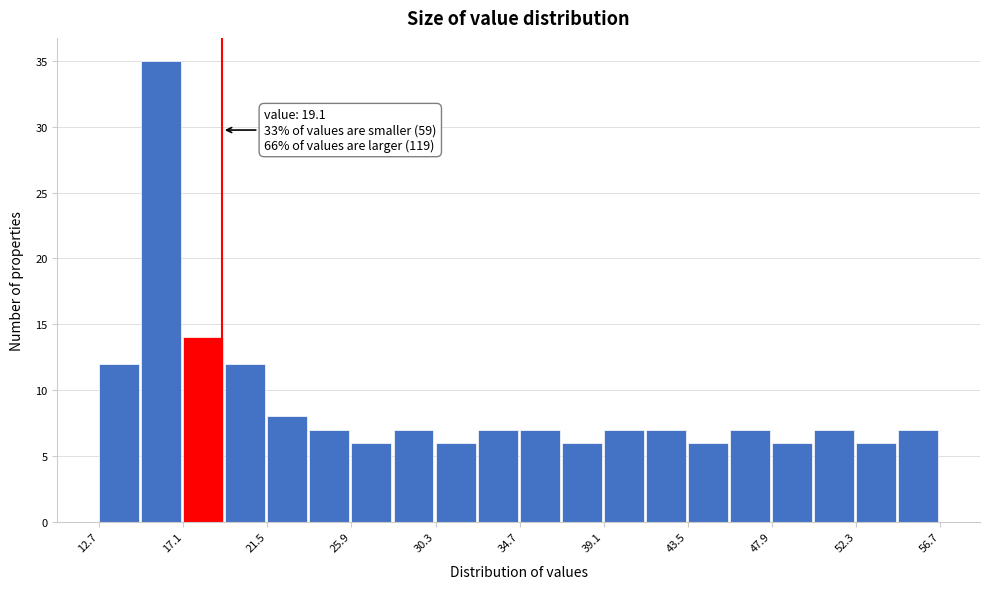

Over which range of the x-axis is the bar tallest?

15.0 to 17.0